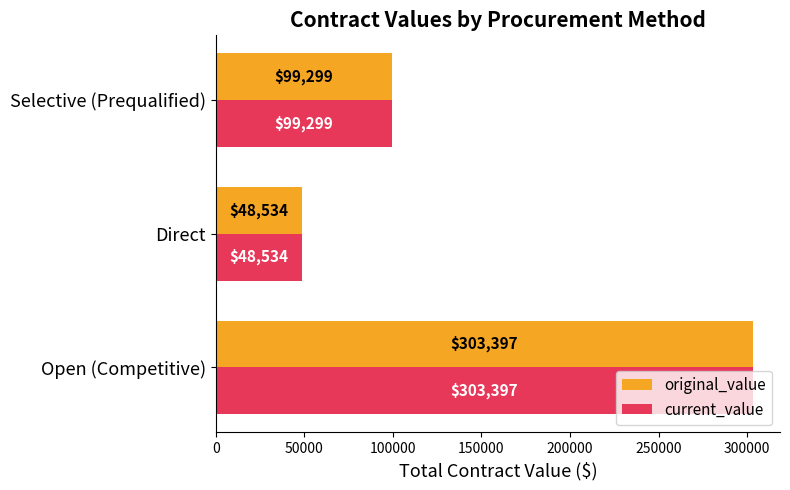

What is the lowest value of the original_value series?

48533.7